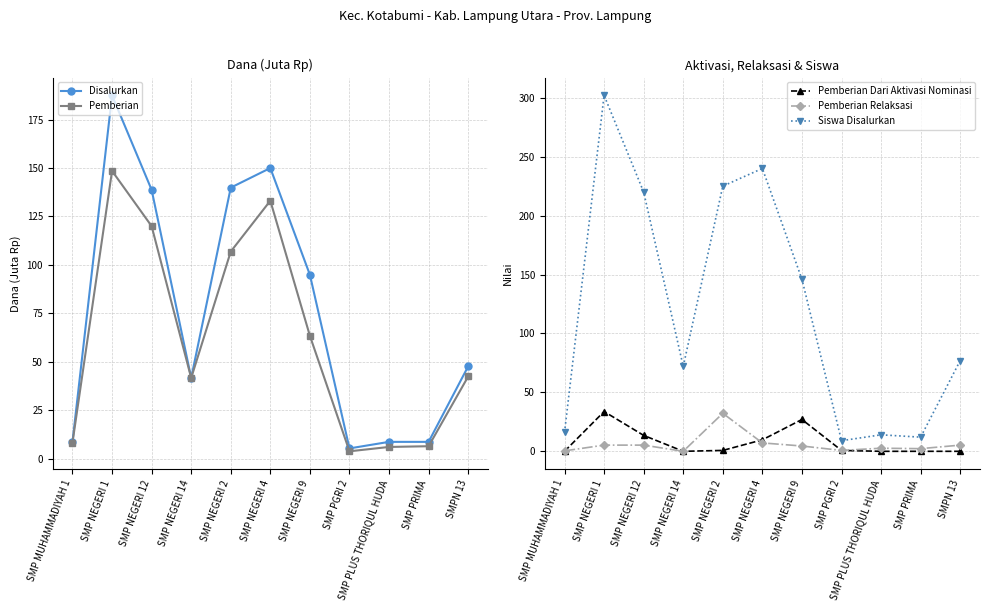

What position from the right is SMP NEGERI 12?

9